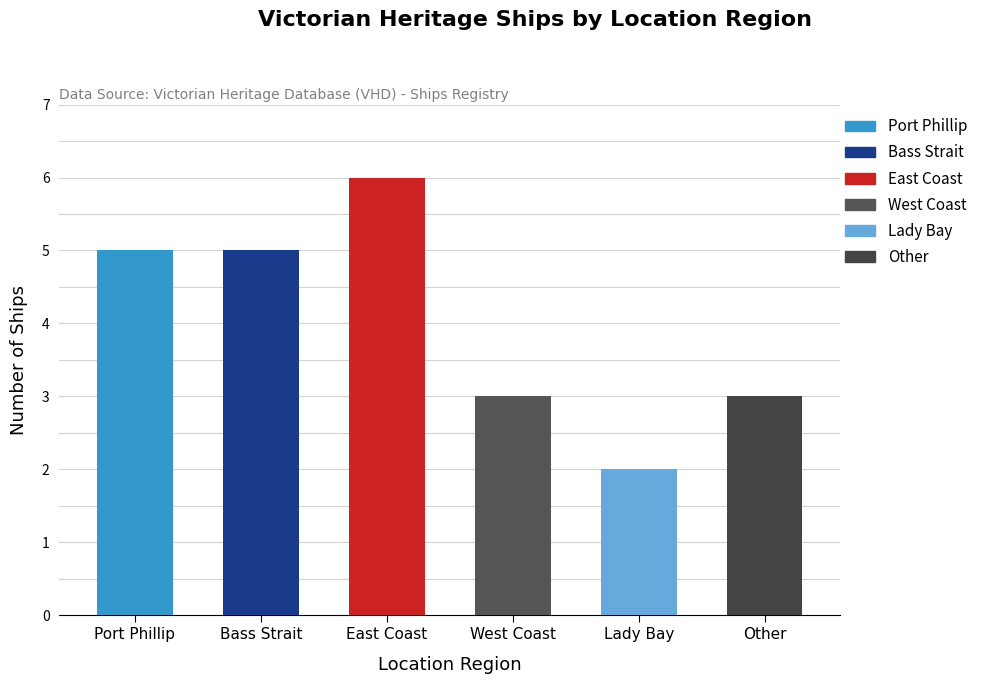

At which label does the data first exceed 5?

East Coast